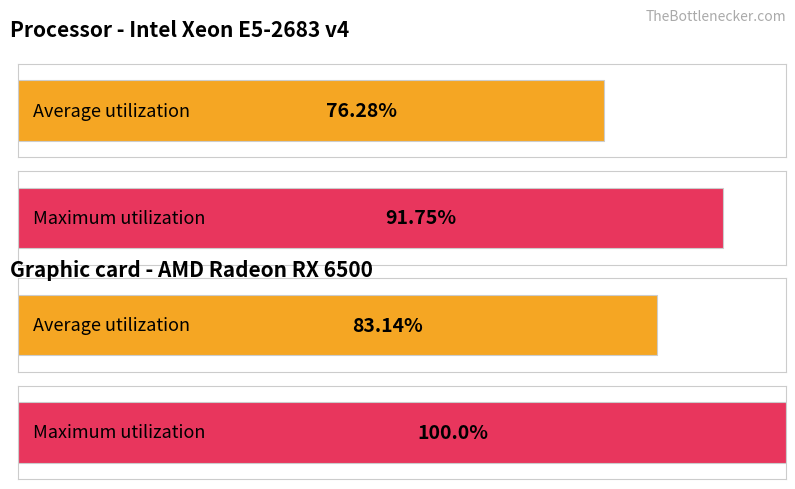

List the series in order of their peak value, lowest first.

Average utilization, Maximum utilization